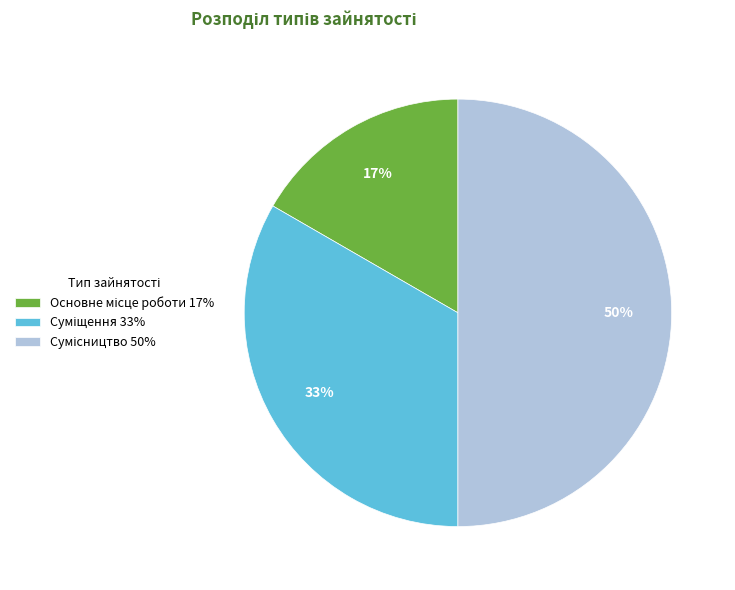

To the nearest percent, what is the average slice percentage?

33%